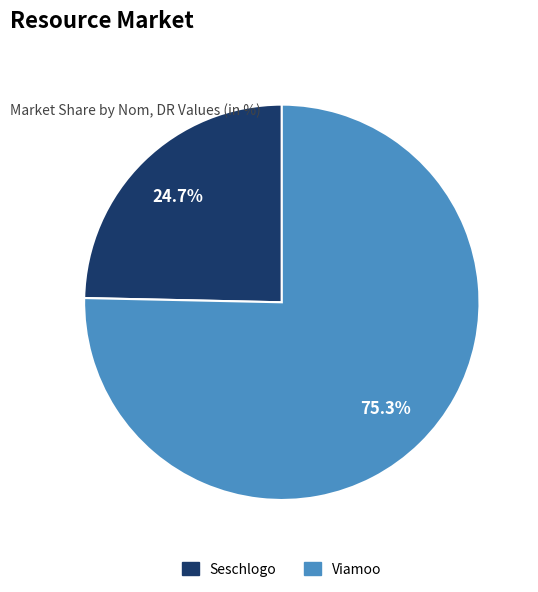

Which category accounts for the majority?

Viamoo